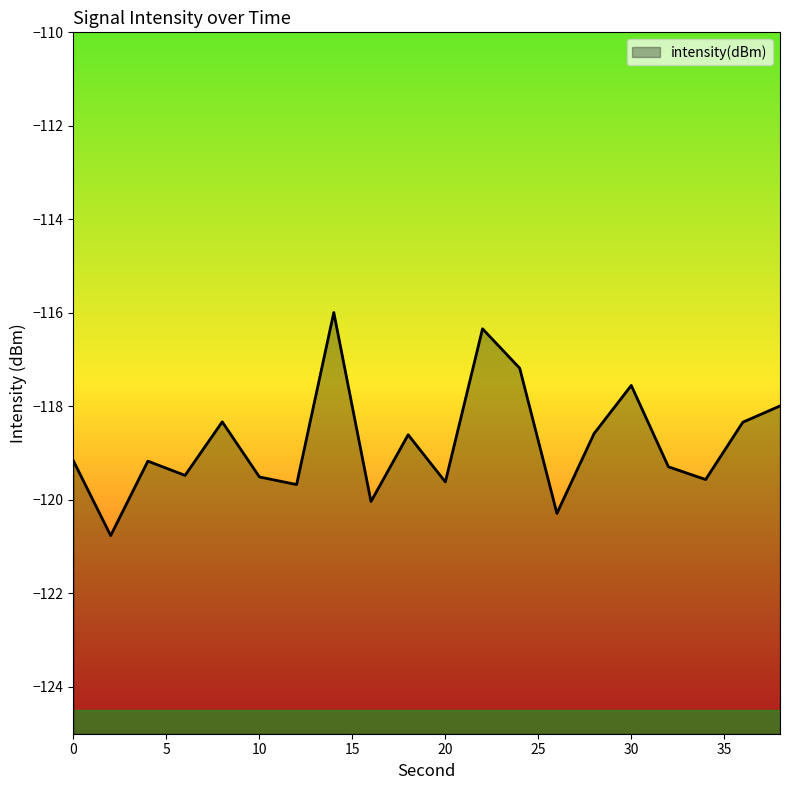

At which category does the data reach its first local peak?

4